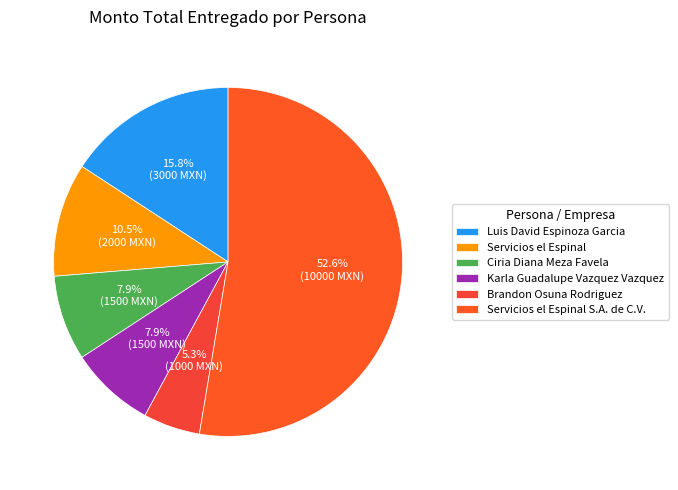

How many slices are in this pie chart?

6